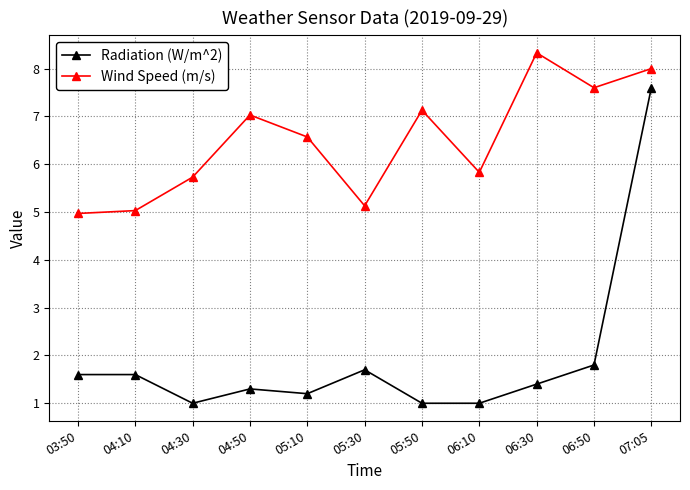

What is the maximum value for Radiation (W/m^2)?

7.6